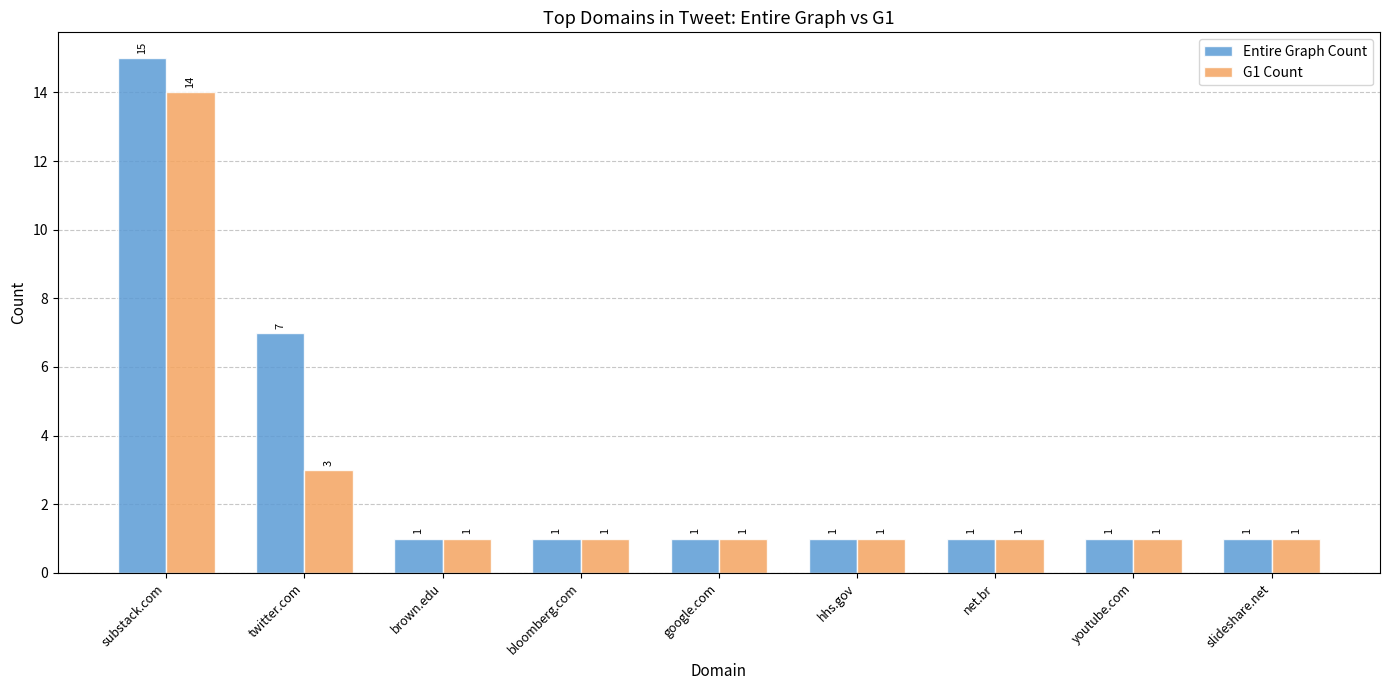

What are all the series names shown in the legend?

Entire Graph Count, G1 Count